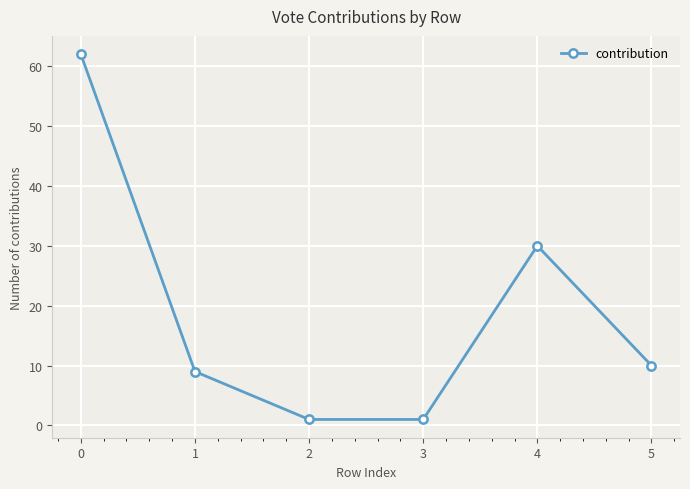

Reading left to right, transcribe all the data shown in this chart.

62	9	1	1	30	10